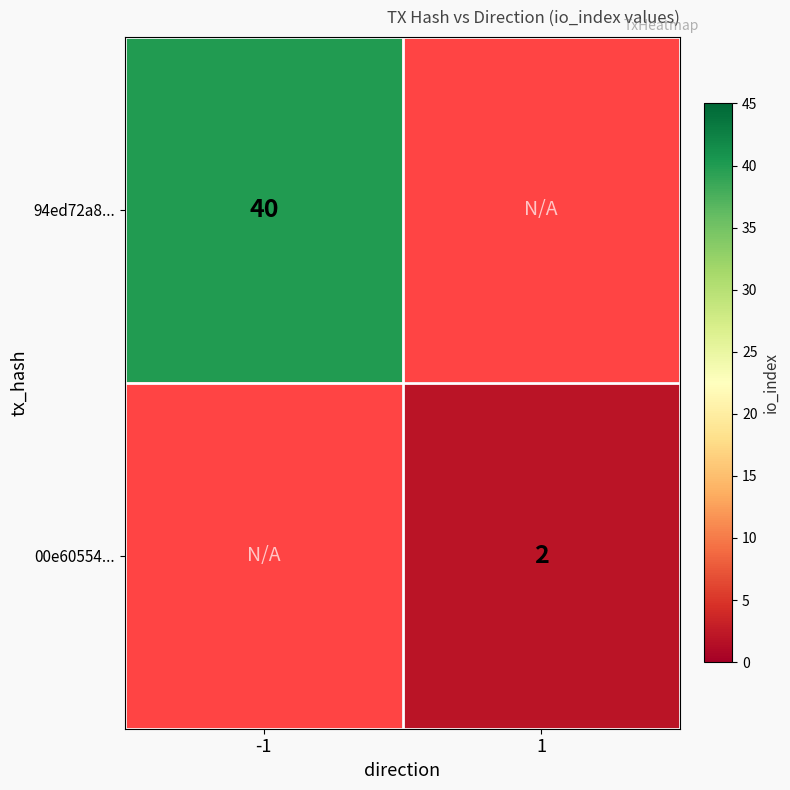

Is it true that 94ed72a8... equals 17 at -1?

False